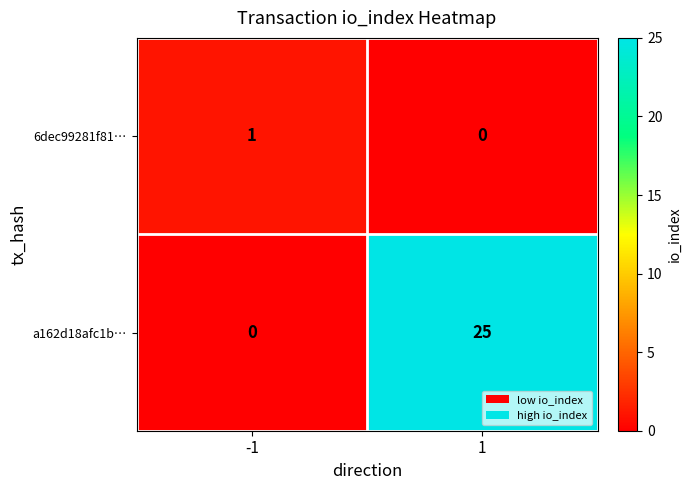

Rank the categories by 6dec99281f81… value from lowest to highest.

1, -1